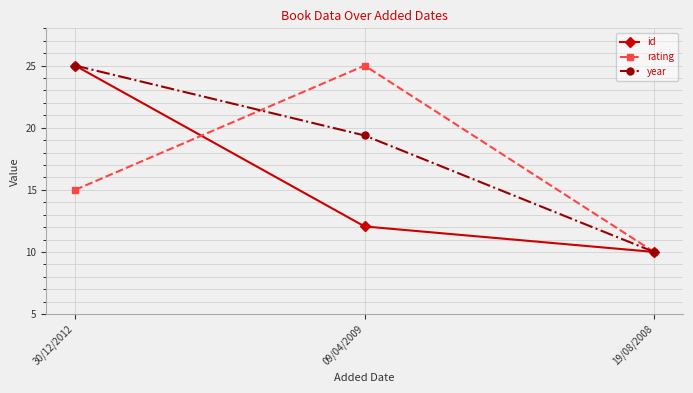

Which category has the lowest value in the rating series?

19/08/2008